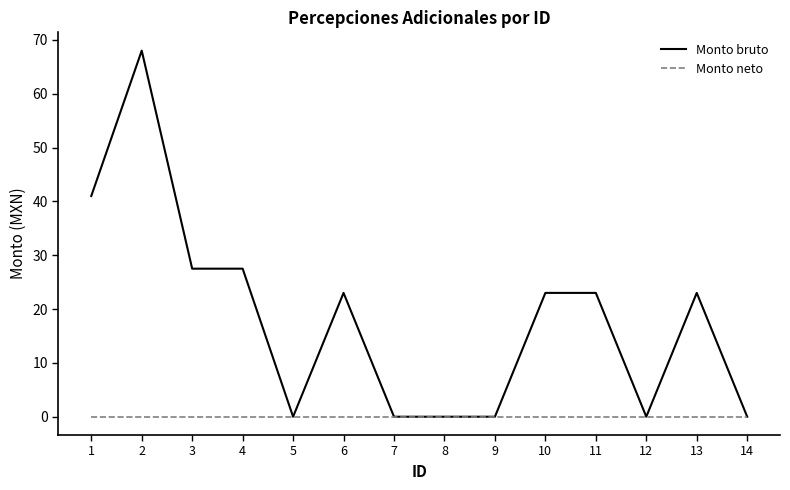

The value of Monto neto at 11 is 0.0. True or false?

True